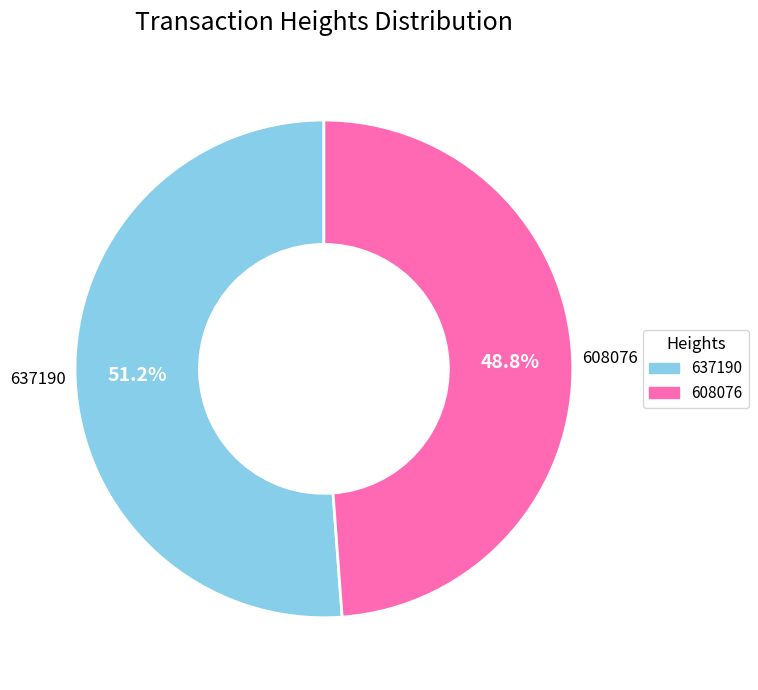

Is it true that 608076 is 43% of the pie?

False